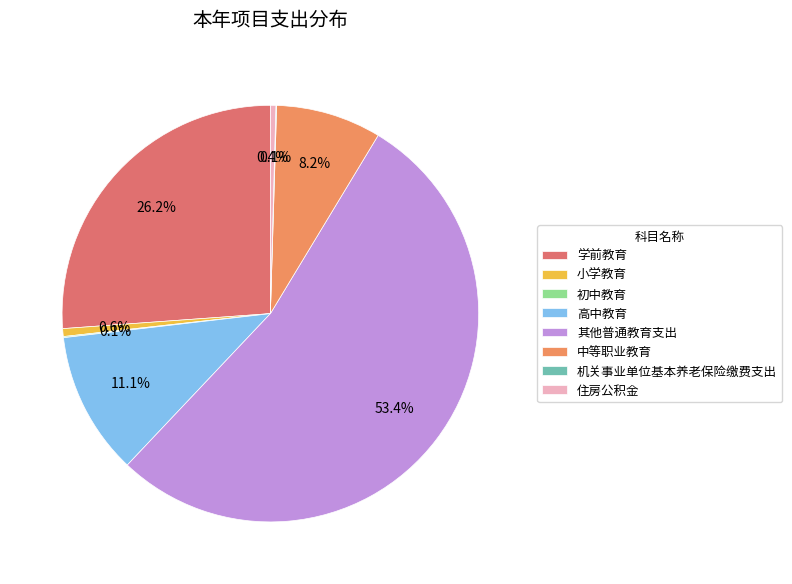

Which slice is the largest?

其他普通教育支出